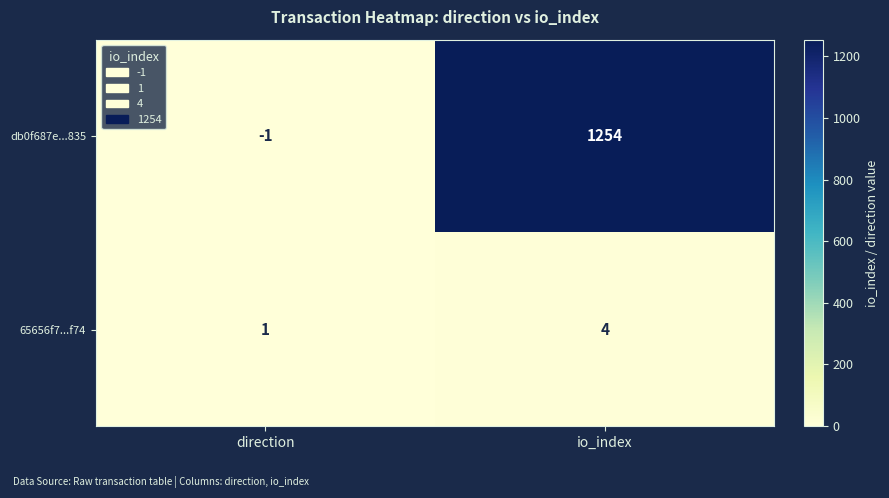

What is the difference between the maximum and minimum values in the db0f687e...835 series?

1255